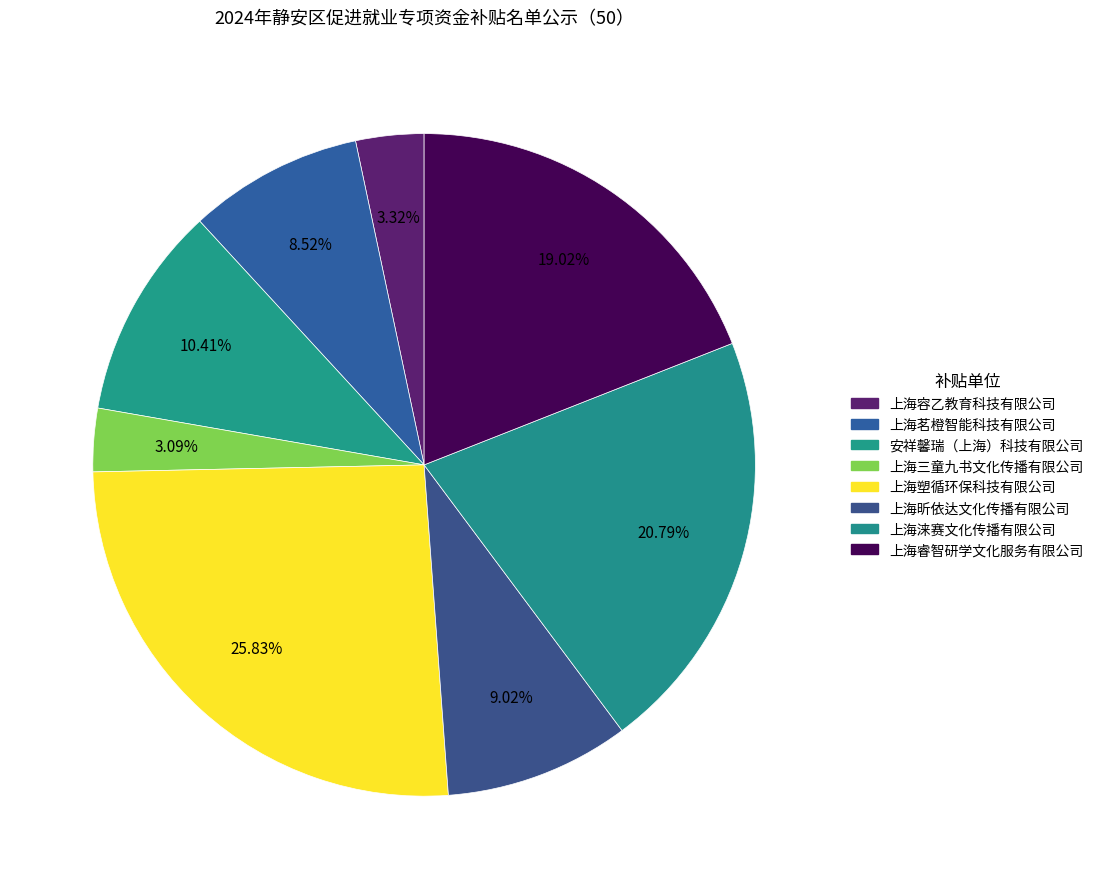

Count the number of slices in the pie.

8